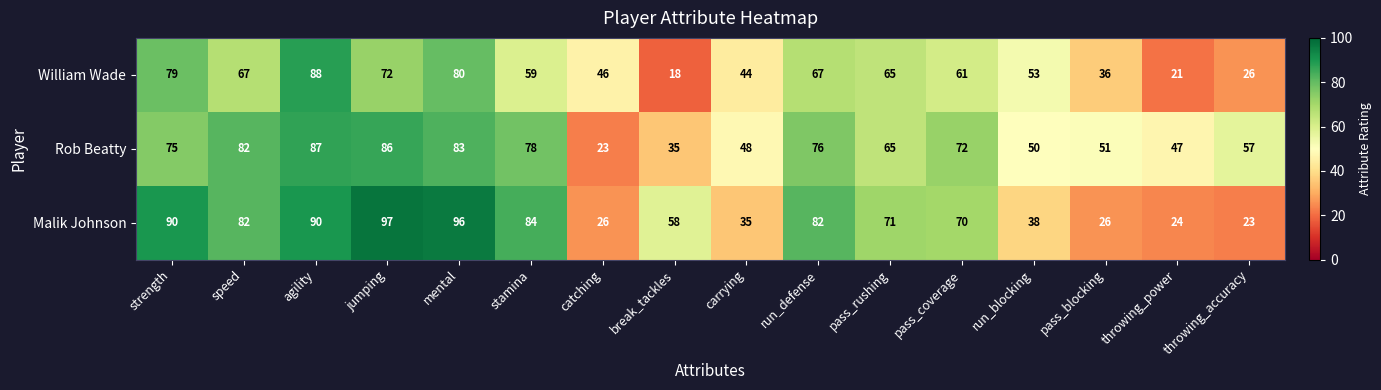

Rank the series by their maximum value, from lowest to highest.

Rob Beatty, William Wade, Malik Johnson